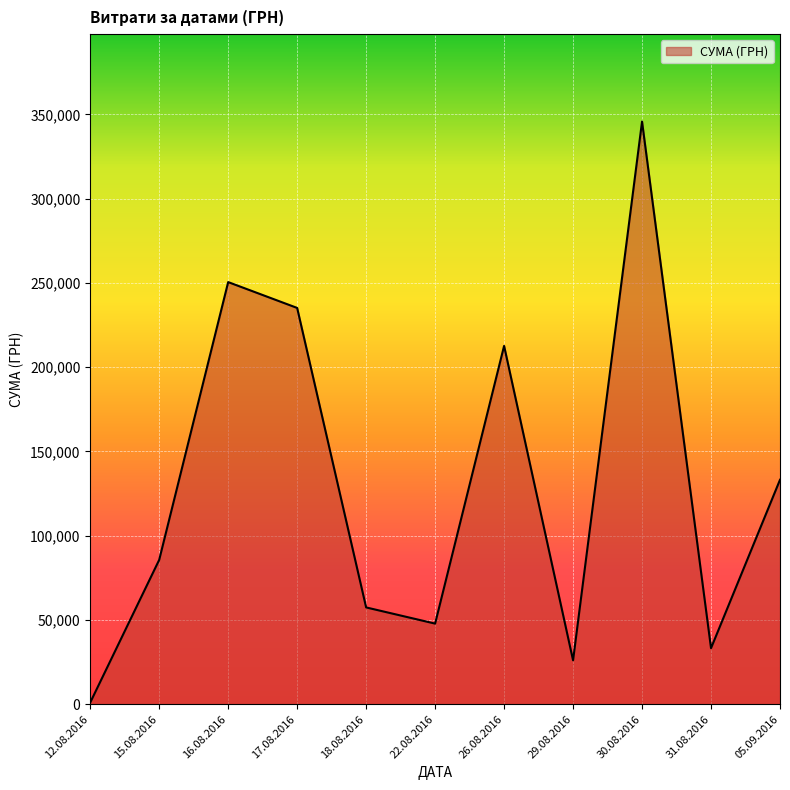

List the labels in order of value, largest first.

30.08.2016, 16.08.2016, 17.08.2016, 26.08.2016, 05.09.2016, 15.08.2016, 18.08.2016, 22.08.2016, 31.08.2016, 29.08.2016, 12.08.2016